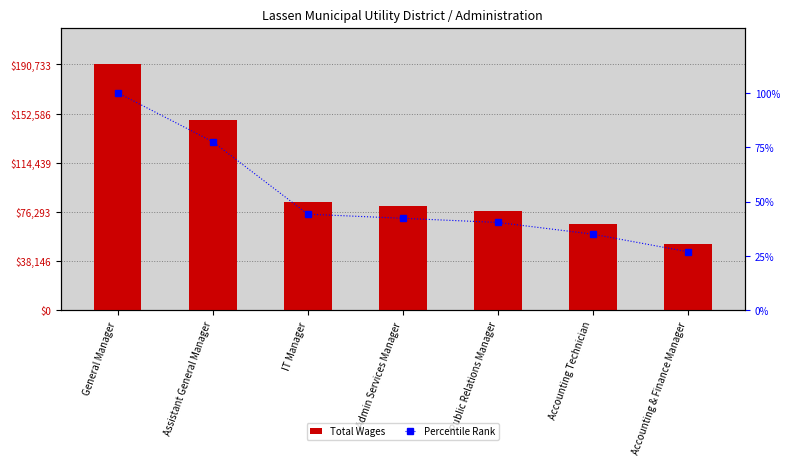

What is the difference between the maximum and minimum values in the Percentile Rank series?

73.1